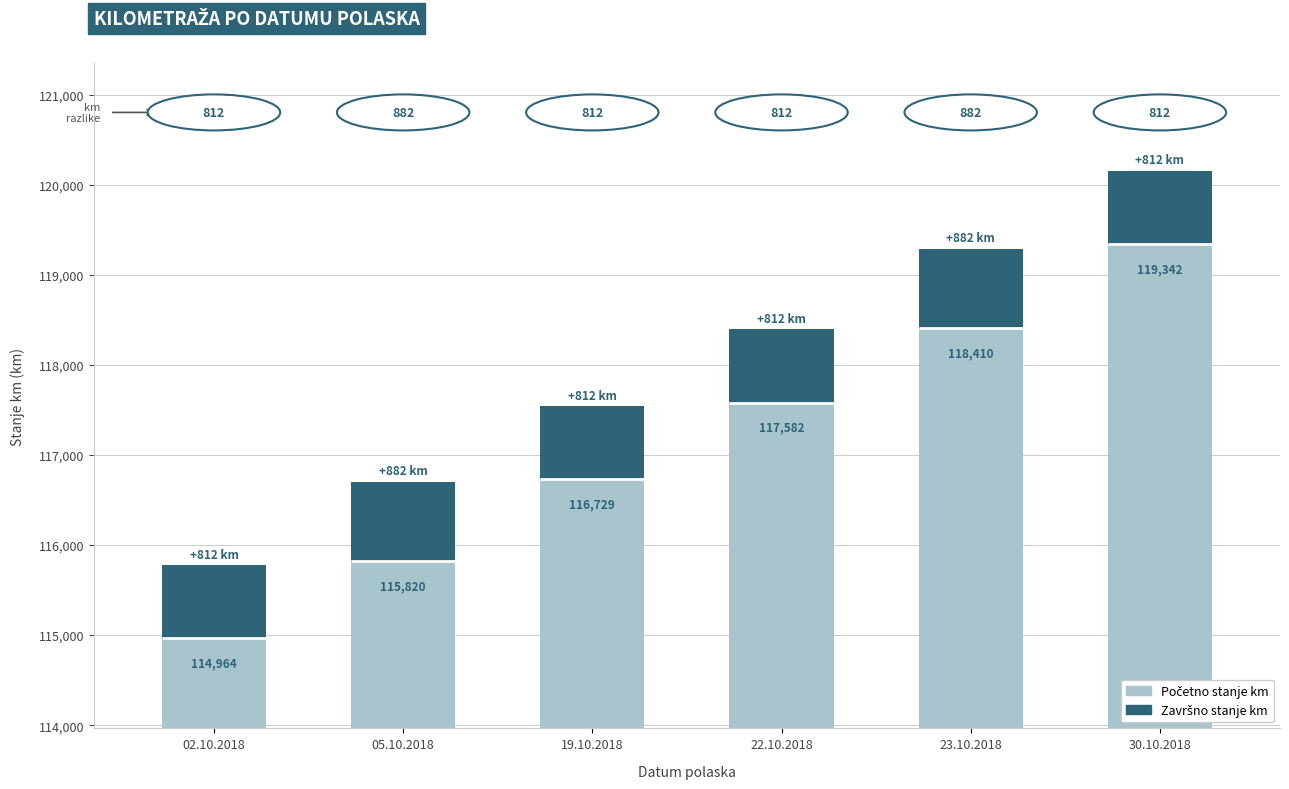

What is the average value of the Završno stanje km series?

835